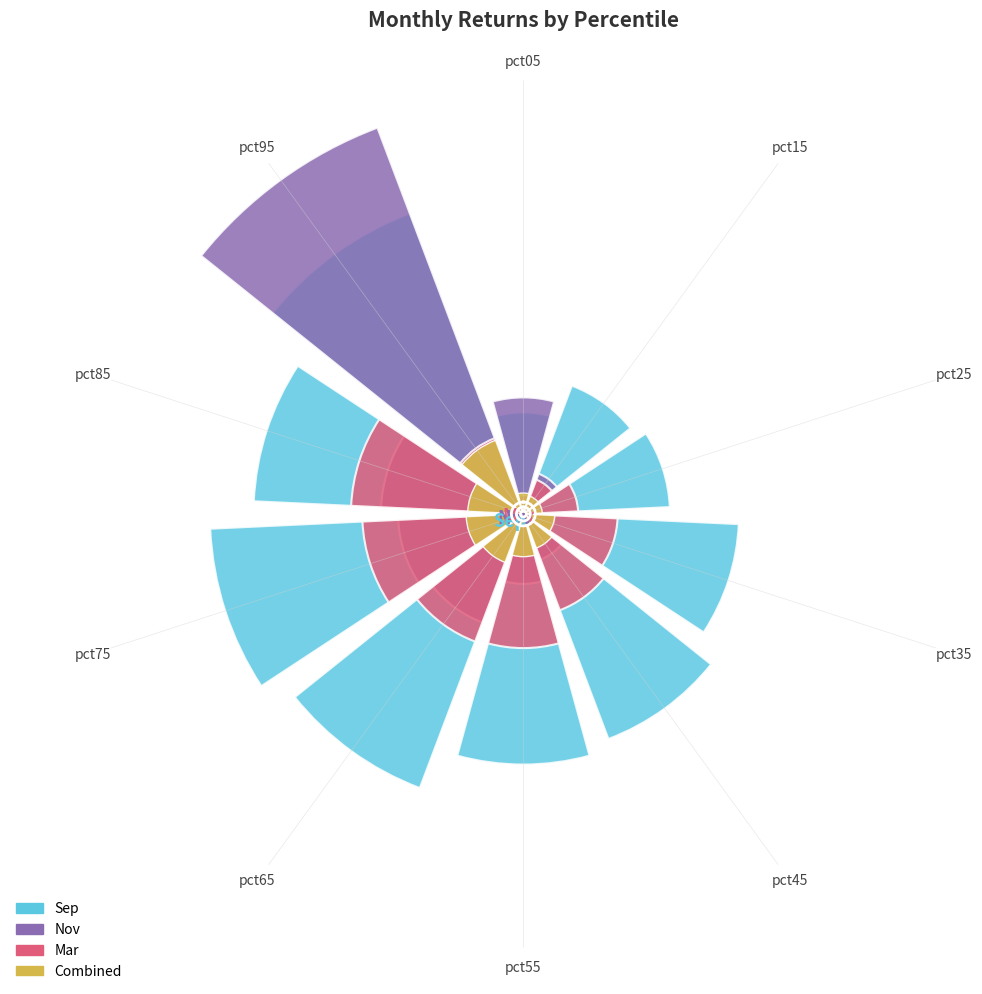

How many data points in Combined are above 2?

5